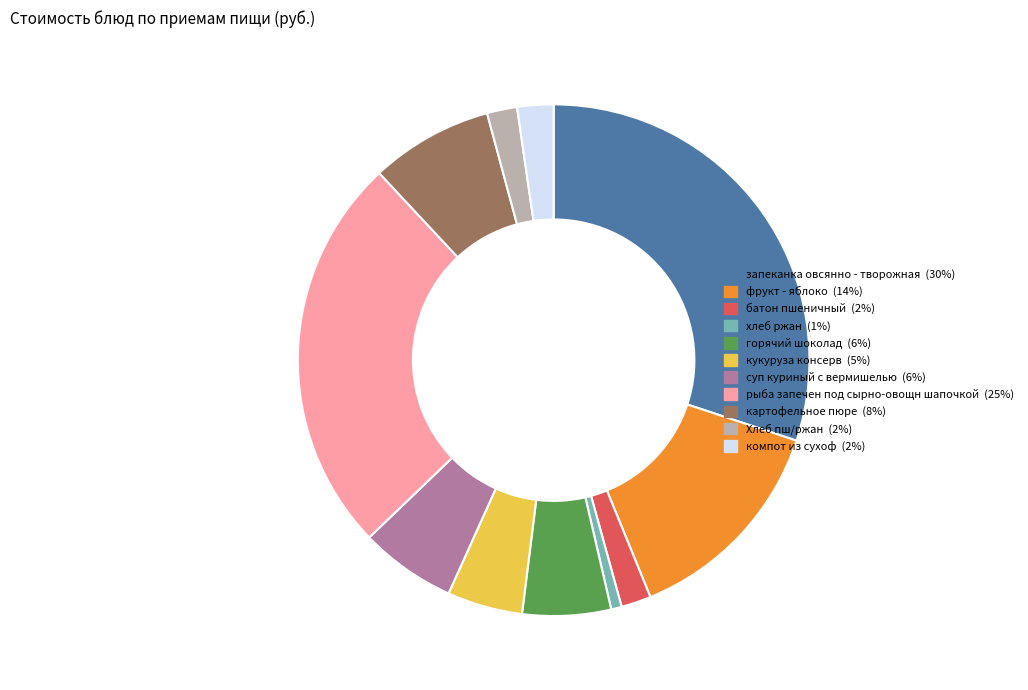

Is there a majority slice in this chart?

No